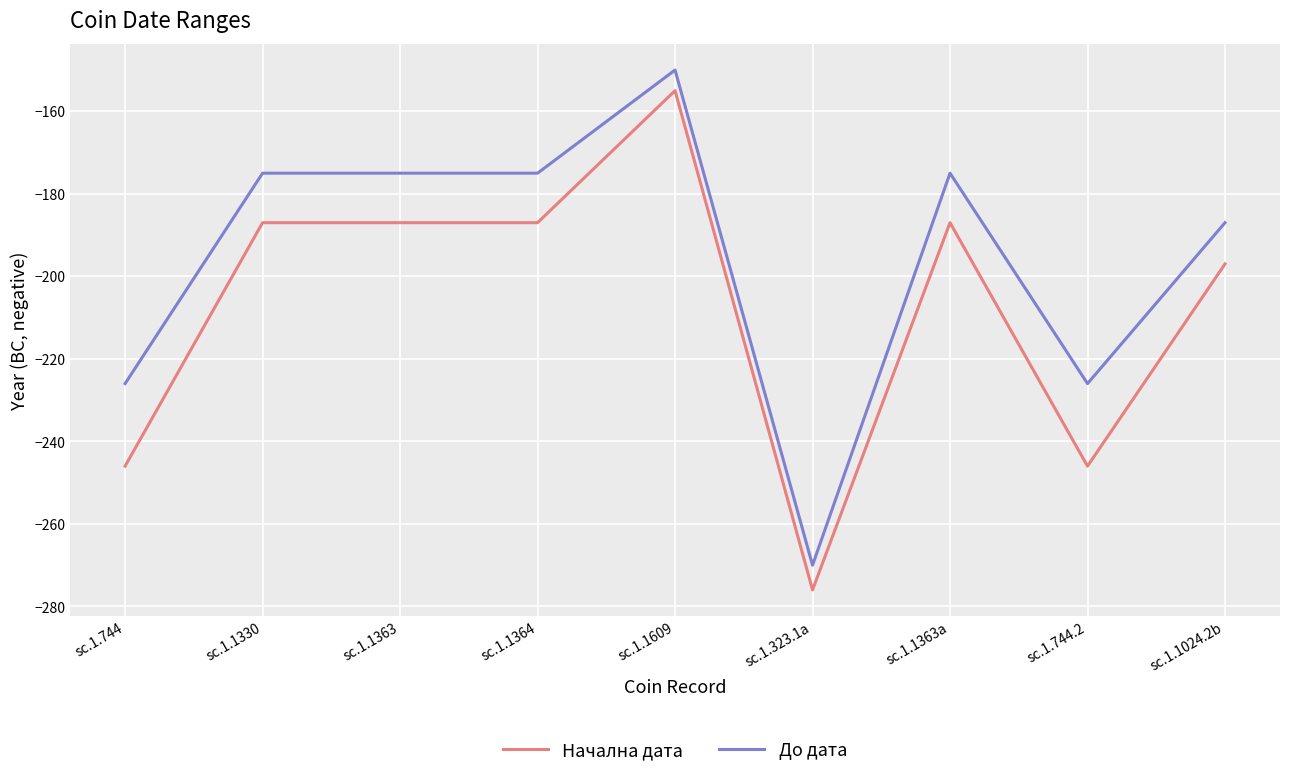

What is the sum of the Начална дата values at sc.1.1363a and sc.1.1024.2b?

-384